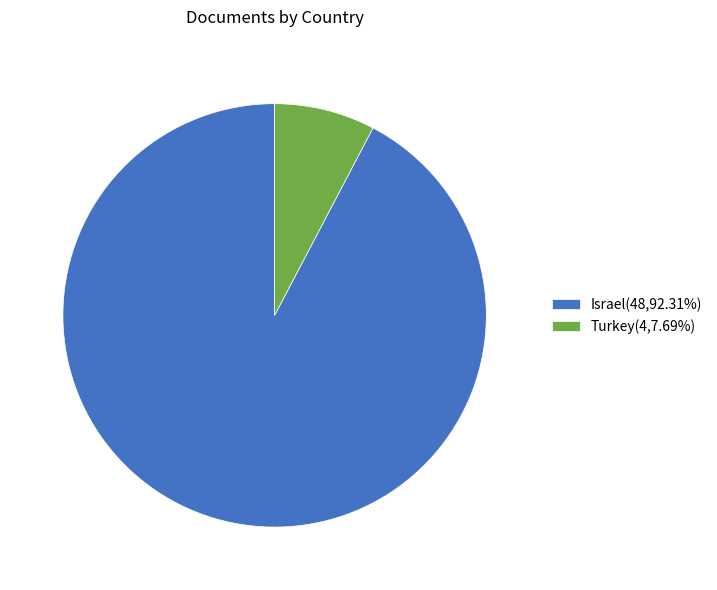

How many segments does this pie chart have?

2